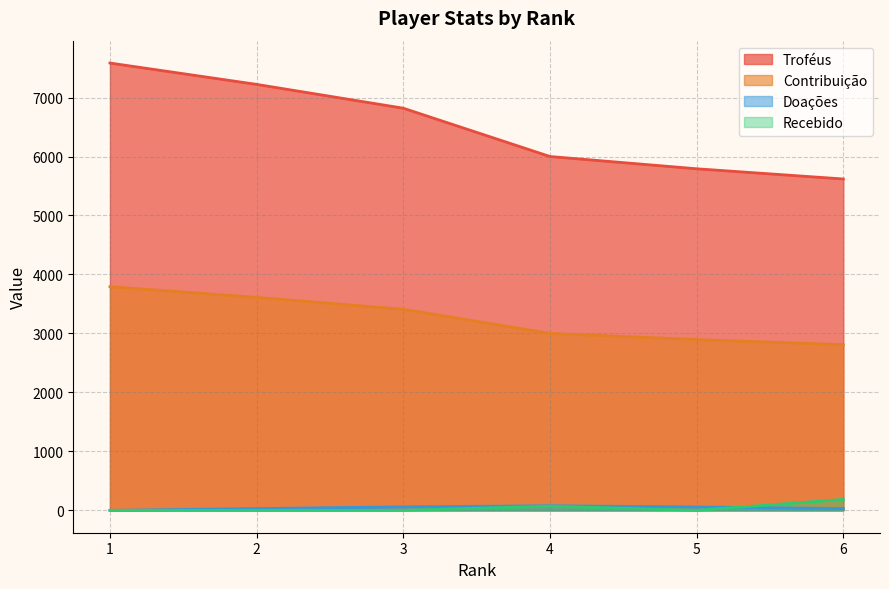

Reading right to left, transcribe all the data shown in this chart.

Troféus: 6=5619	5=5792	4=6000	3=6819	2=7223	1=7585
Contribuição: 6=2809	5=2896	4=3000	3=3409	2=3611	1=3792
Doações: 6=30	5=58	4=78	3=60	2=30	1=0
Recebido: 6=186	5=0	4=70	3=0	2=0	1=0